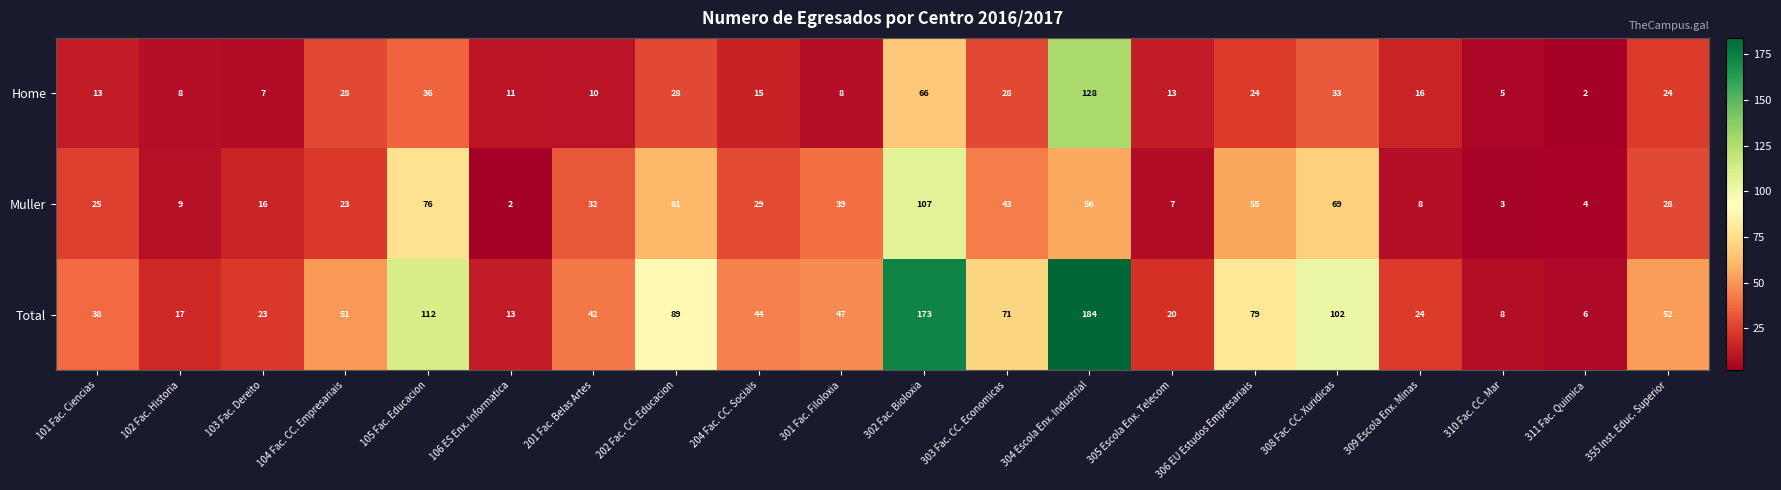

The Muller series shows 3 at 106 ES Enx. Informatica. True or false?

False